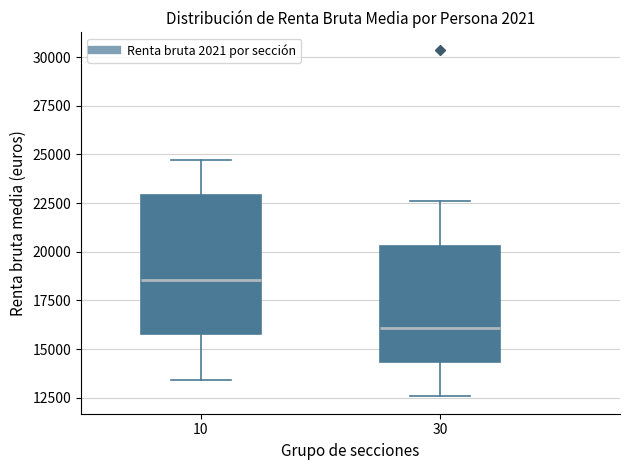

Reading left to right, transcribe this box plot: for each box, give where its median line is, the range the box spans, and where its two whiskers end, as read against the y-axis. The values are not printed on the chart, so give them approximately, as read against the axis.

10: median 18500, box 16000 to 23000, whiskers 13500 to 24500
30: median 16000, box 14500 to 20500, whiskers 12500 to 22500